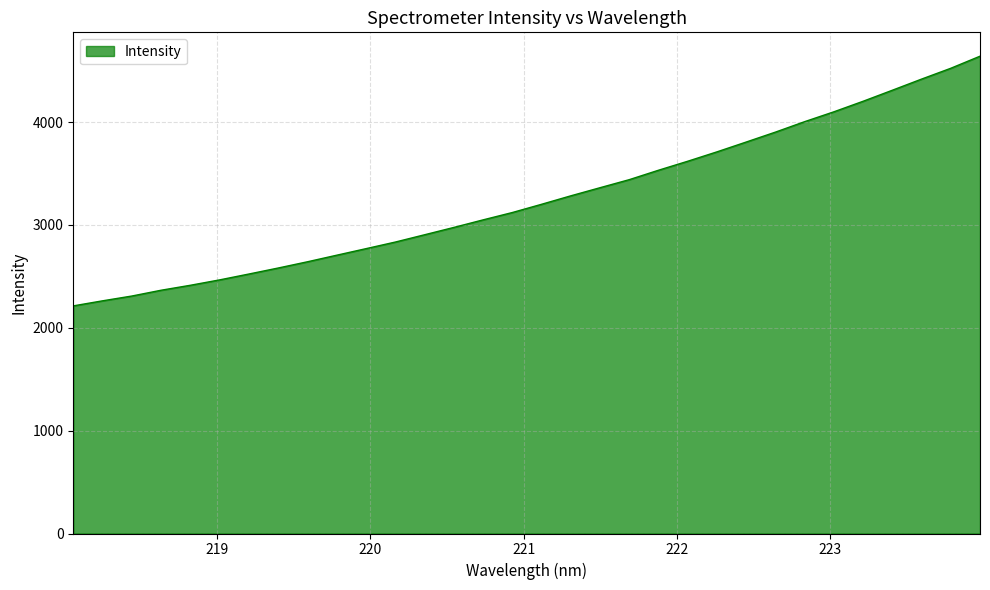

What is the difference between the maximum and minimum values?

2427.2